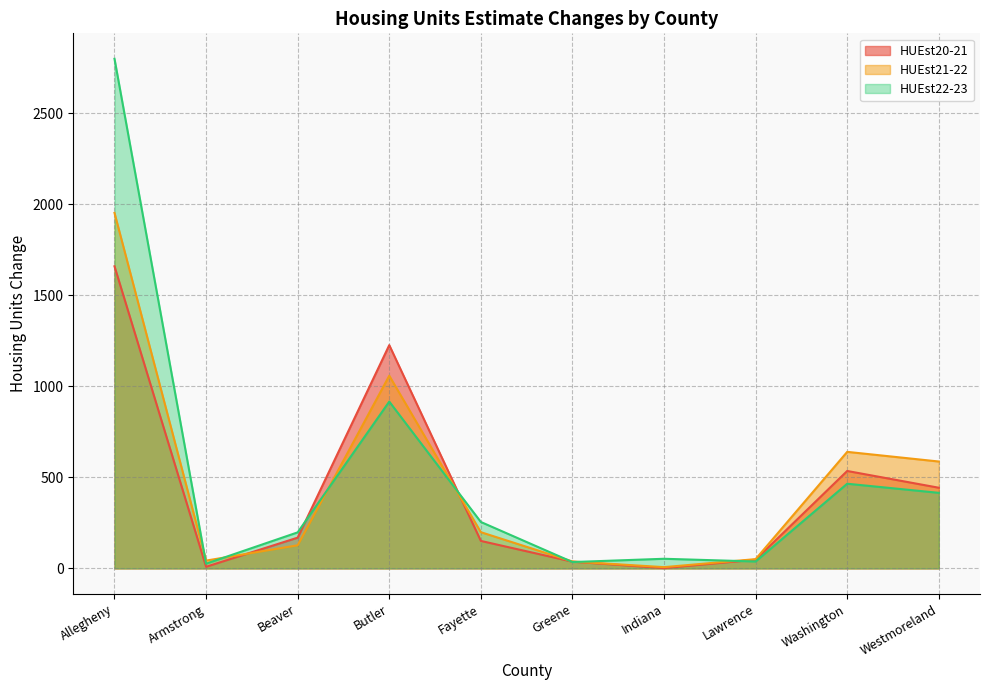

What is the label of the 10th point from the right?

Allegheny